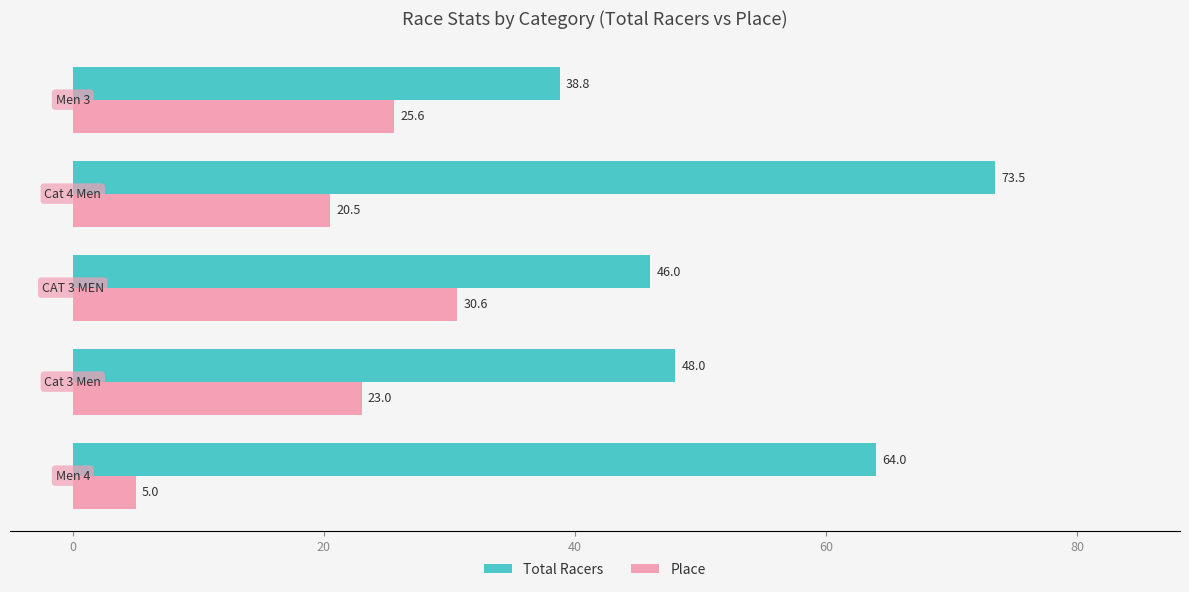

Which series has the largest total across all categories?

Total Racers